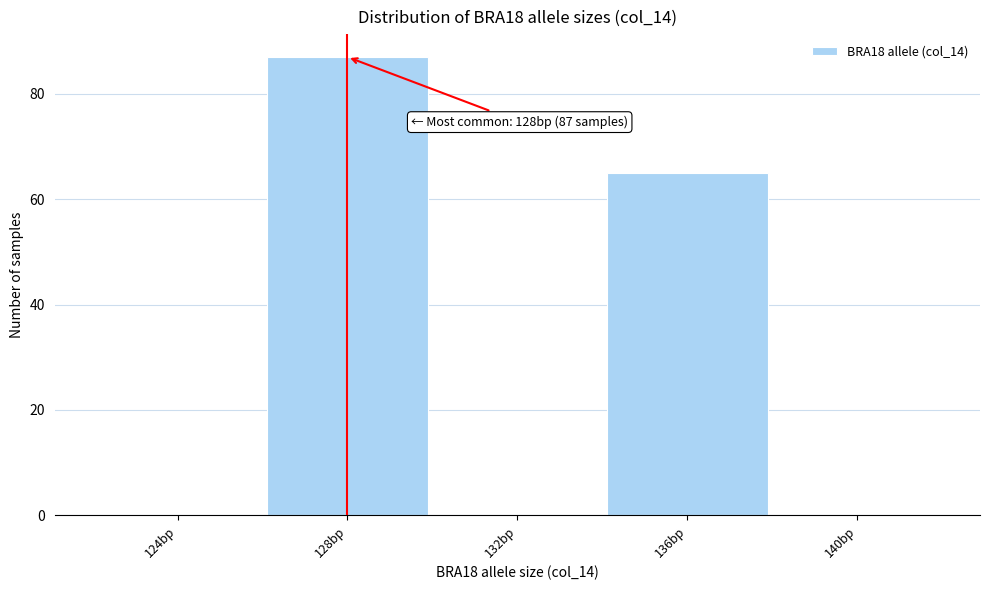

Reading right to left, list all the values displayed in this chart.

140bp=0	136bp=65	132bp=0	128bp=87	124bp=0